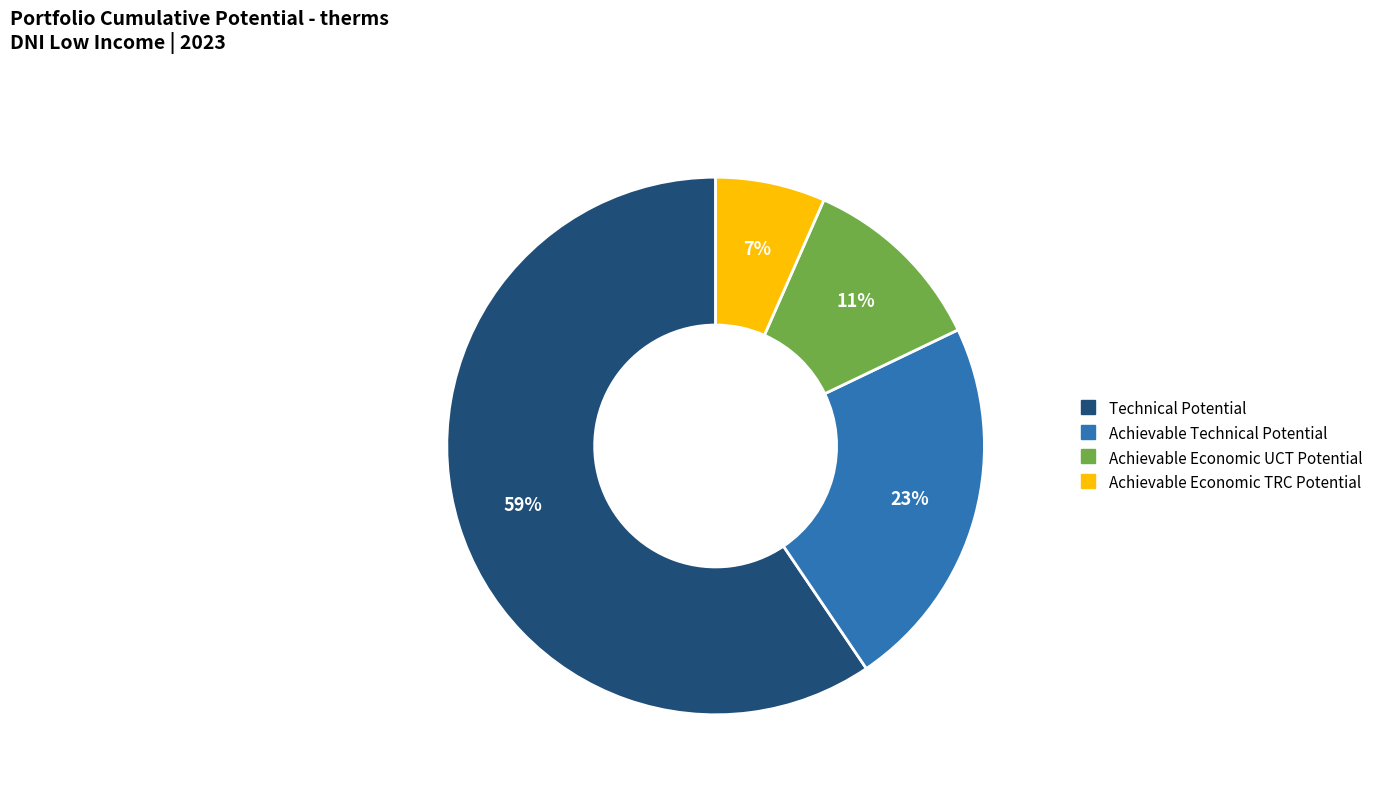

Is the sum of Technical Potential and Achievable Economic UCT Potential greater than half?

Yes